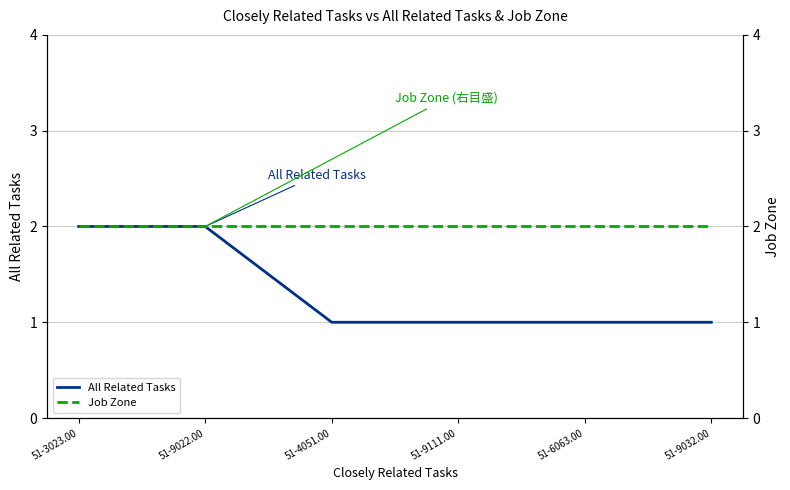

What is the label of the 2nd point from the left?

51-9022.00